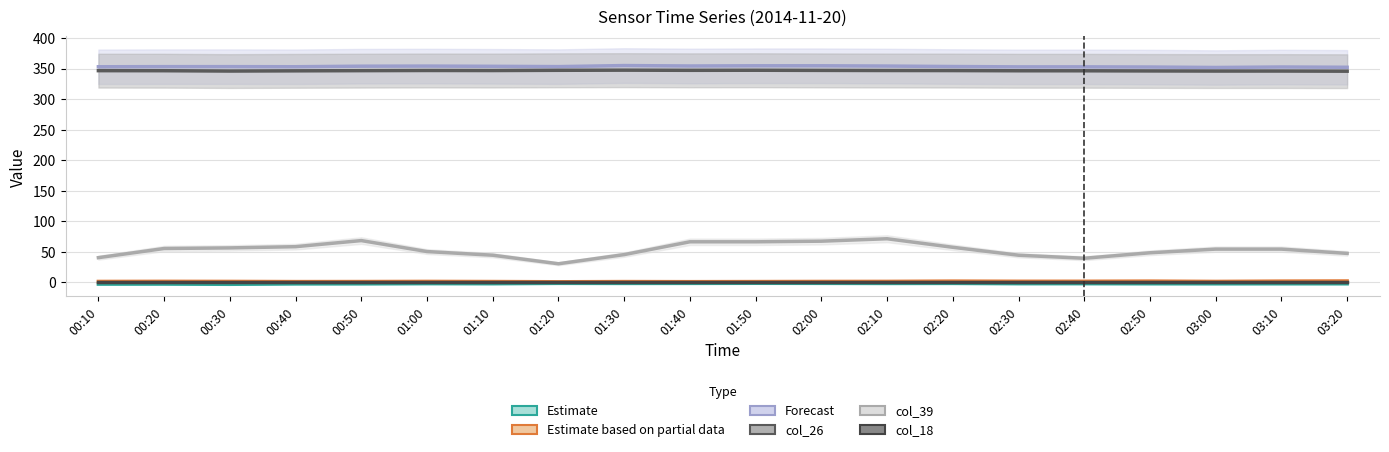

List the labels in order of Forecast value, largest first.

01:30, 01:50, 02:00, 01:40, 02:10, 01:00, 00:50, 01:10, 02:20, 01:20, 00:20, 00:30, 00:40, 00:10, 02:40, 02:30, 03:10, 02:50, 03:20, 03:00